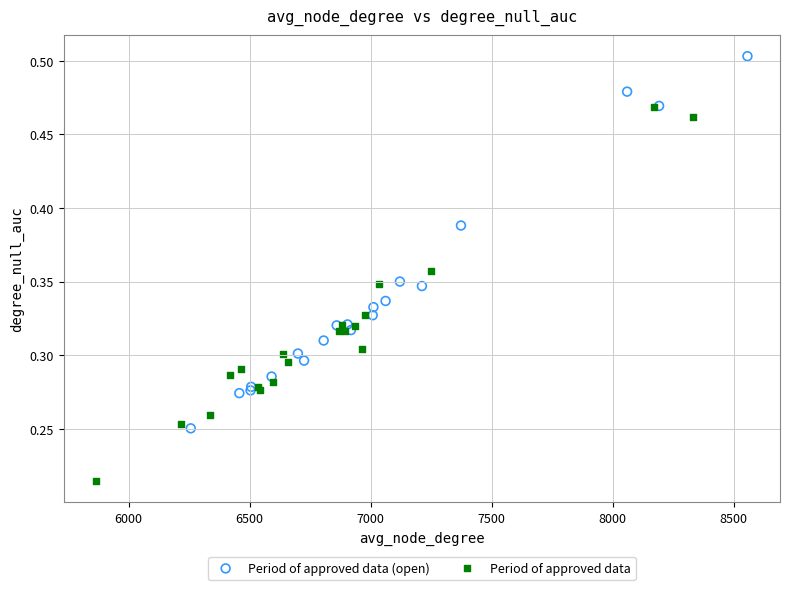

Which series reaches the maximum Y coordinate?

Period of approved data (open)